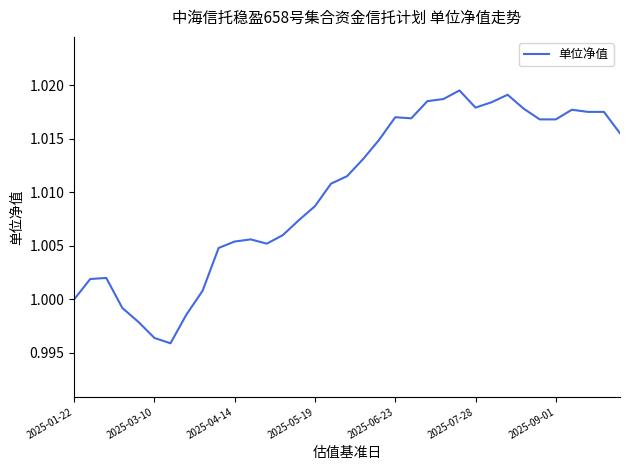

Does the chart have visible grid lines?

No